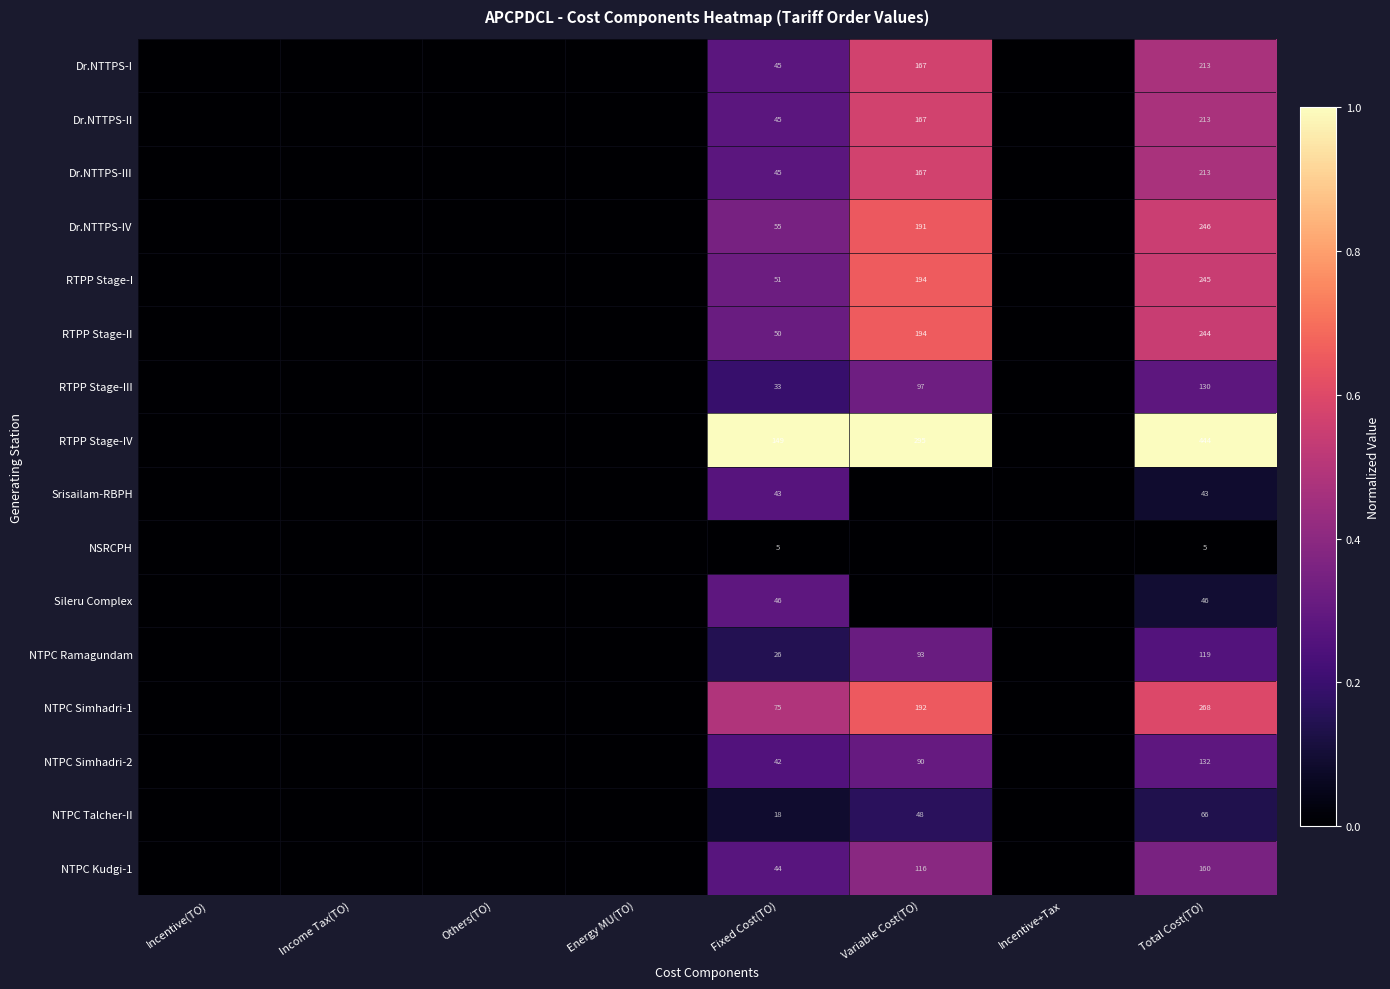

What is the difference between the NTPC Talcher-II values at Total Cost(TO) and Variable Cost(TO)?

18